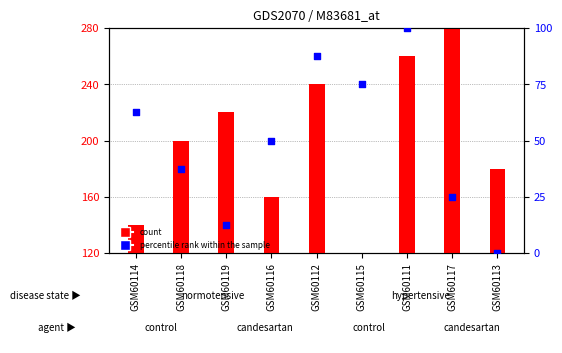

Which series has the widest spread of Y values?

count